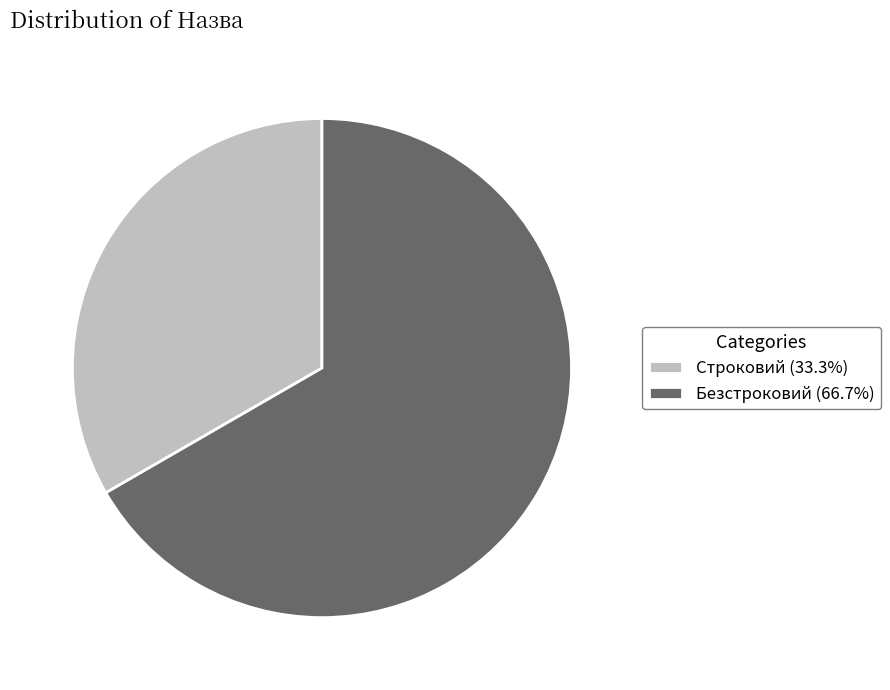

Do Строковий and Безстроковий together represent more than half of the pie?

Yes